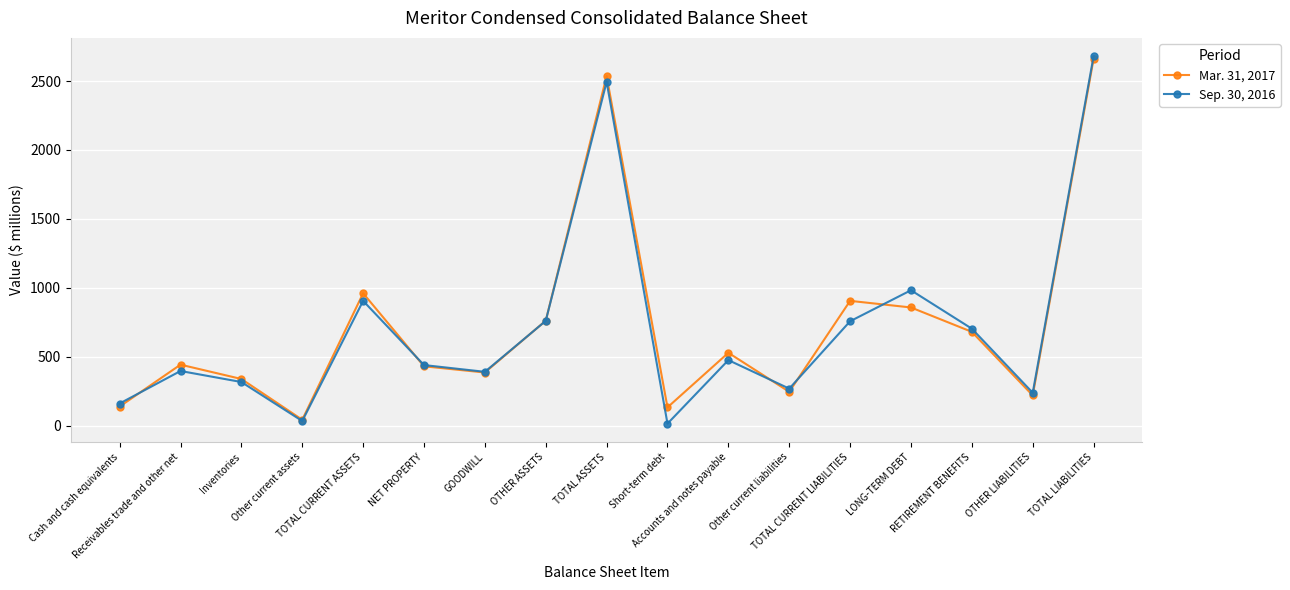

Rank the series by their maximum value, from highest to lowest.

Sep. 30, 2016, Mar. 31, 2017